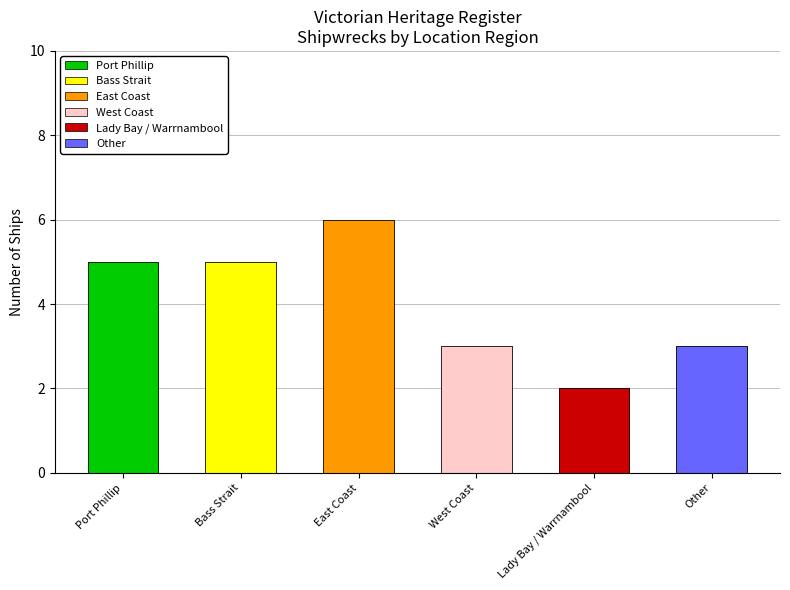

The value at Port Phillip is 1. True or false?

False